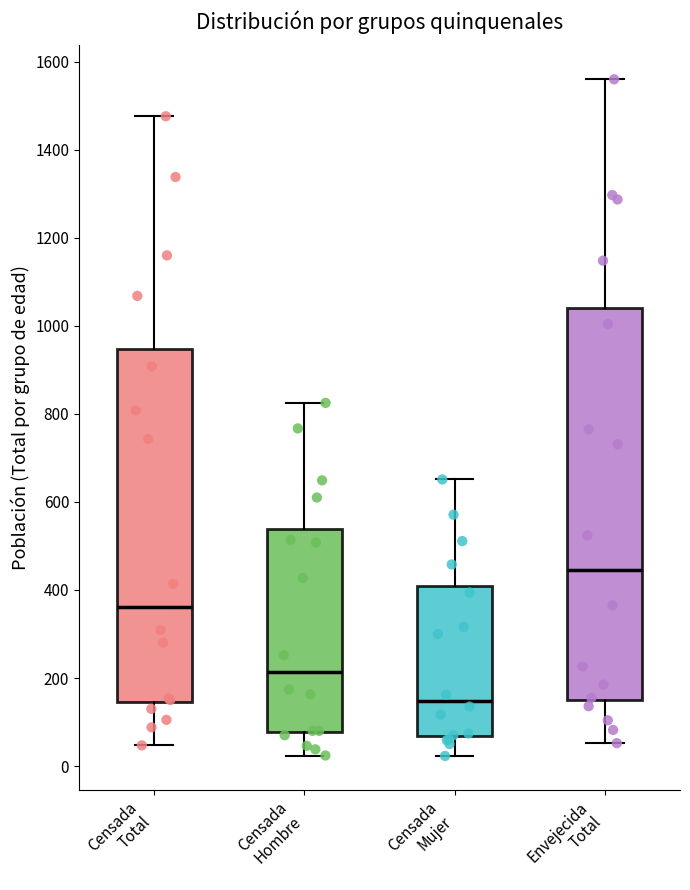

Comparing the boxes themselves (not the whiskers), which one is the tallest?

Envejecida Total